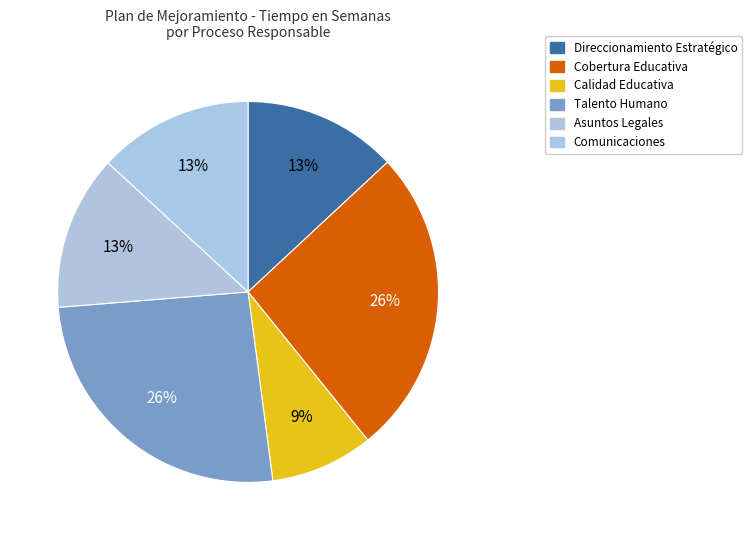

Count the number of slices in the pie.

6